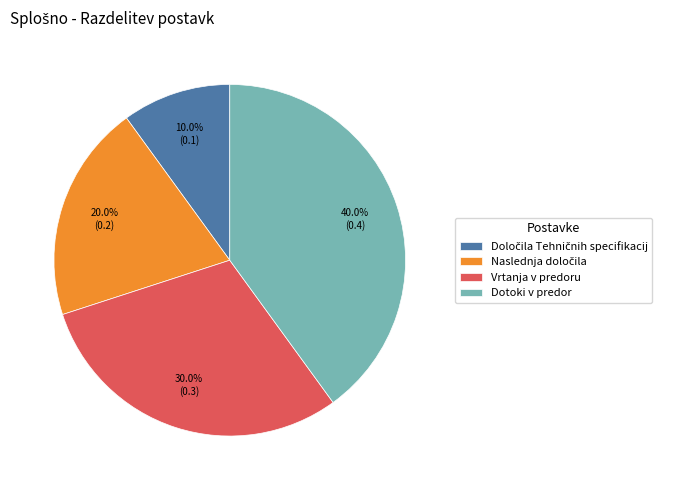

To the nearest percent, what is the difference between the largest and smallest slice percentages?

30%